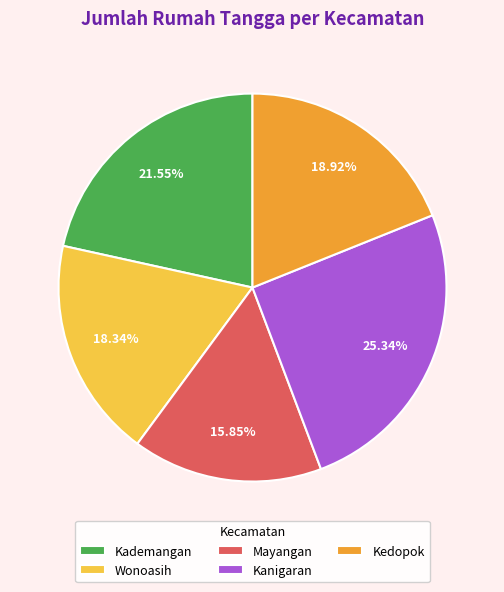

Approximately how many times larger is the value at Wonoasih compared to Mayangan?

1.2